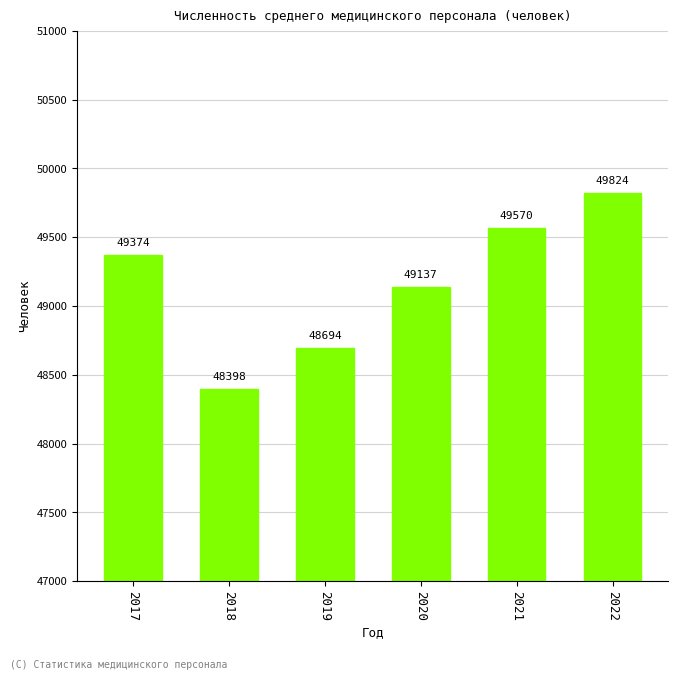

Reading left to right, extract all data points from this chart.

2017=49374	2018=48398	2019=48694	2020=49137	2021=49570	2022=49824